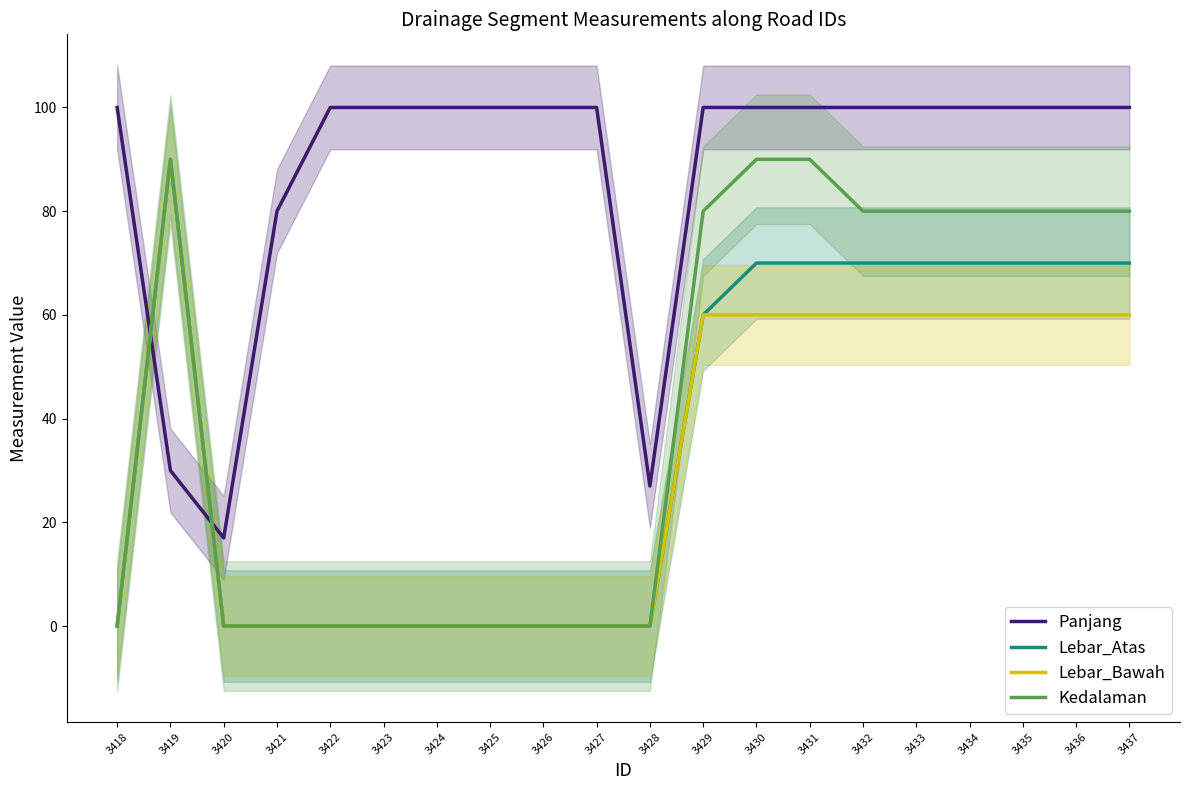

Which series ends up on top after the final intersection of Lebar_Atas and Panjang?

Panjang